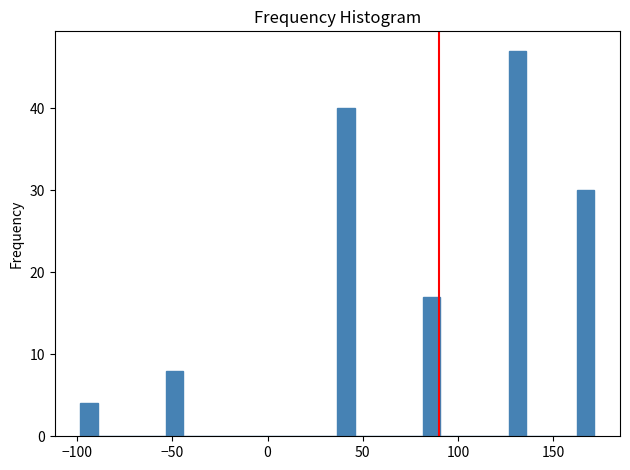

Around what value on the x-axis is the tallest bar? Give the approximate position of its centre, as read against the axis.

130